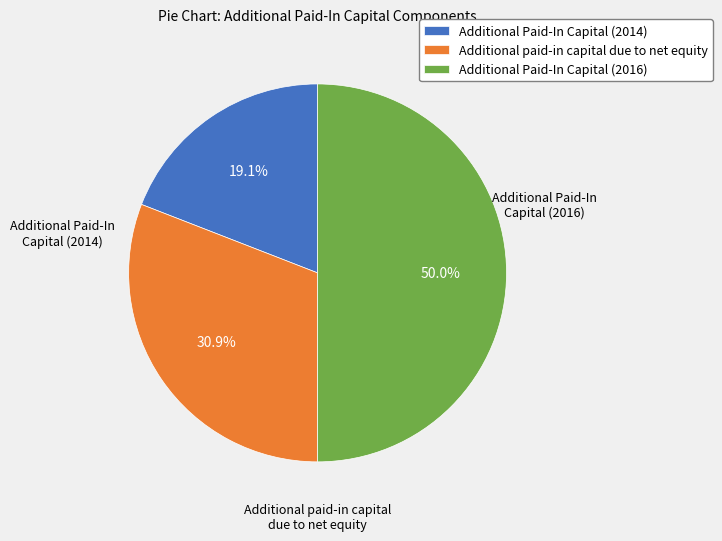

What percentage is NOT represented by Additional Paid-In Capital (2016)?

50.0%